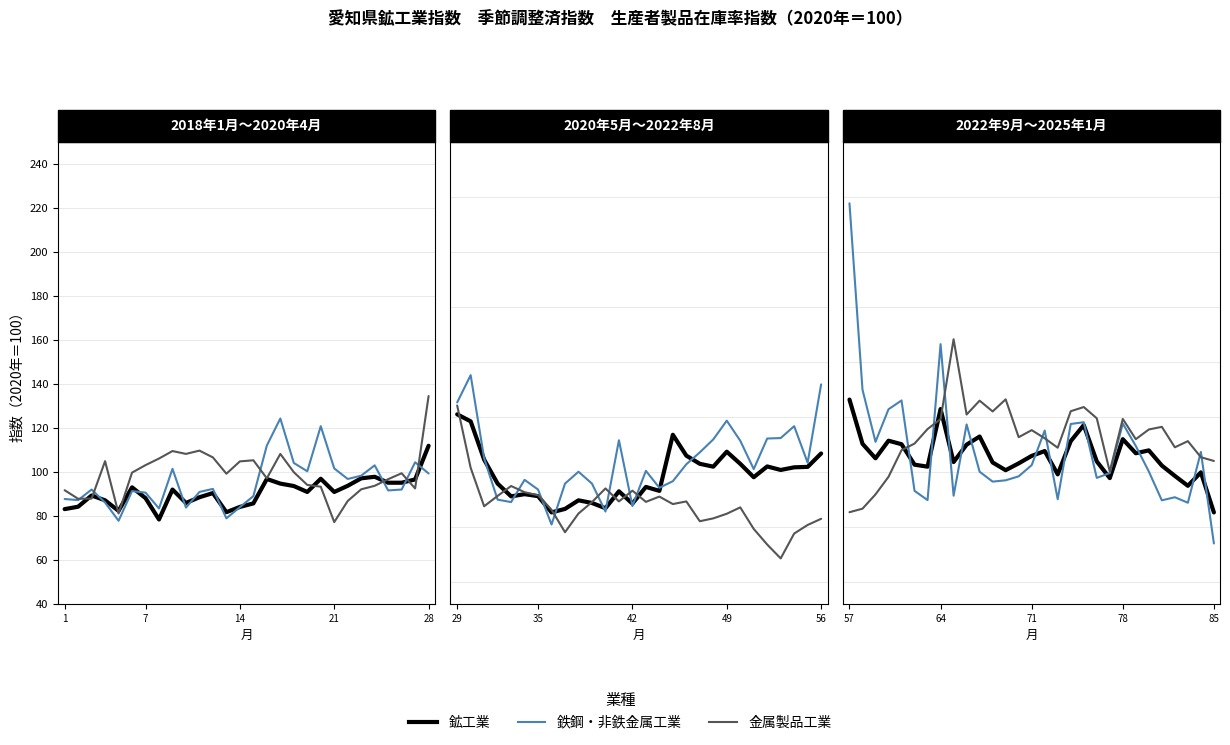

Rank the series at 9 from highest to lowest value.

金属製品工業, 鉄鋼・非鉄金属工業, 鉱工業